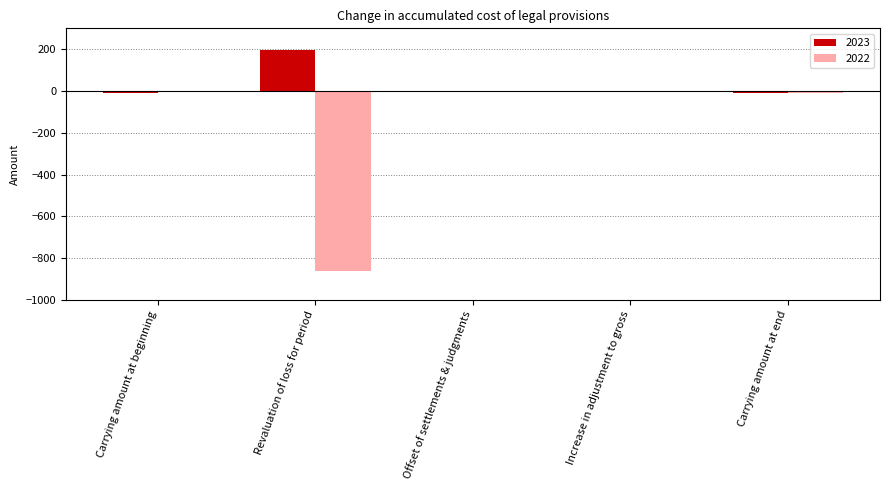

Read the 2023 value at Offset of settlements & judgments.

2.3